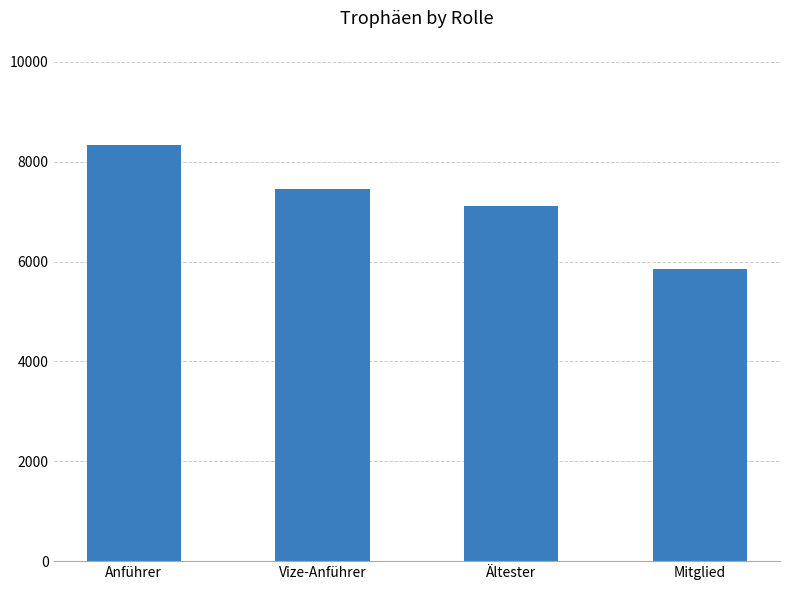

Reading left to right, list all the values displayed in this chart.

Anführer=8340.0	Vize-Anführer=7455.7	Ältester=7111.0	Mitglied=5846.8